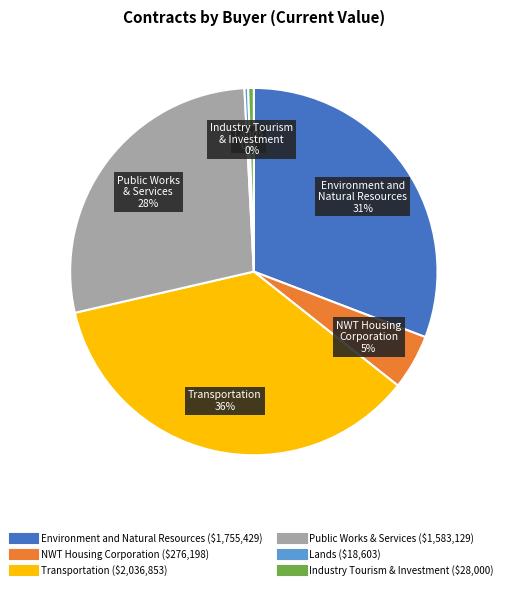

To the nearest percent, what is the average slice percentage?

17%